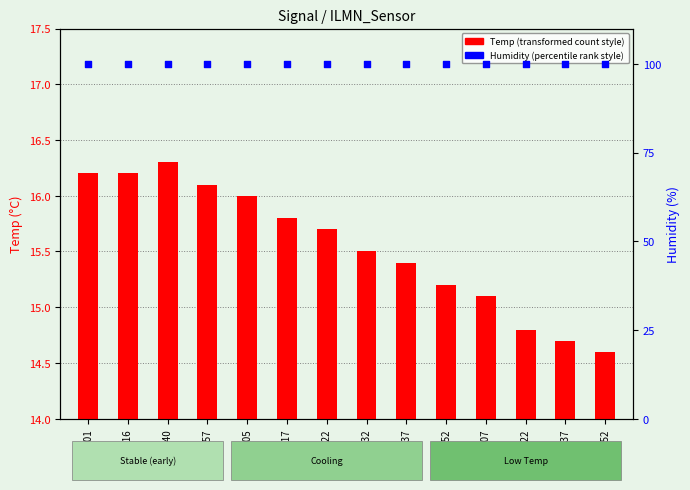

Is the value of Temp (°C) at 00:57 greater than the value of Humidity (%) at 02:52?

No